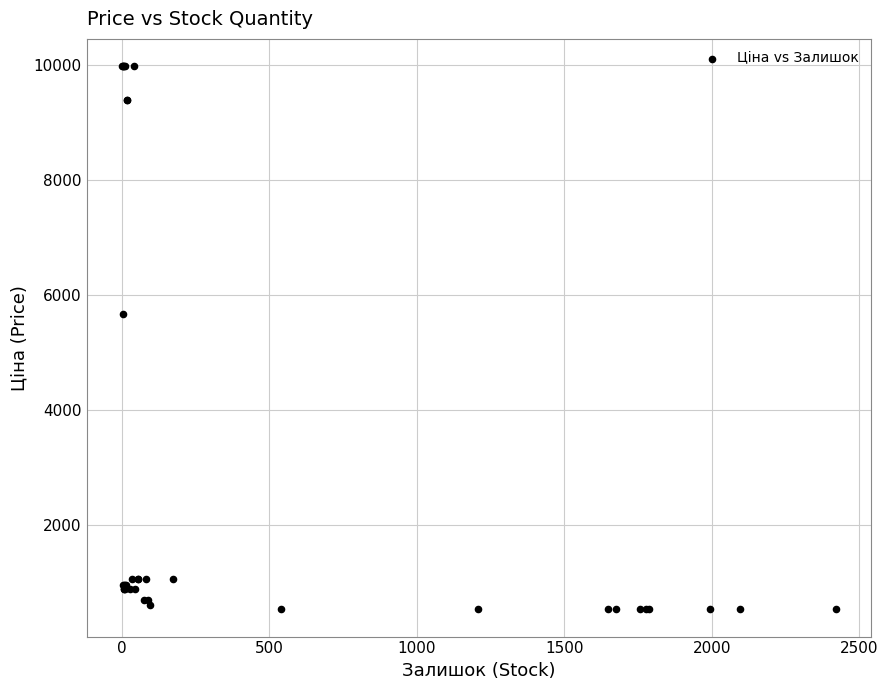

What Y value in the scatter plot is closest to 5256?

5673.8